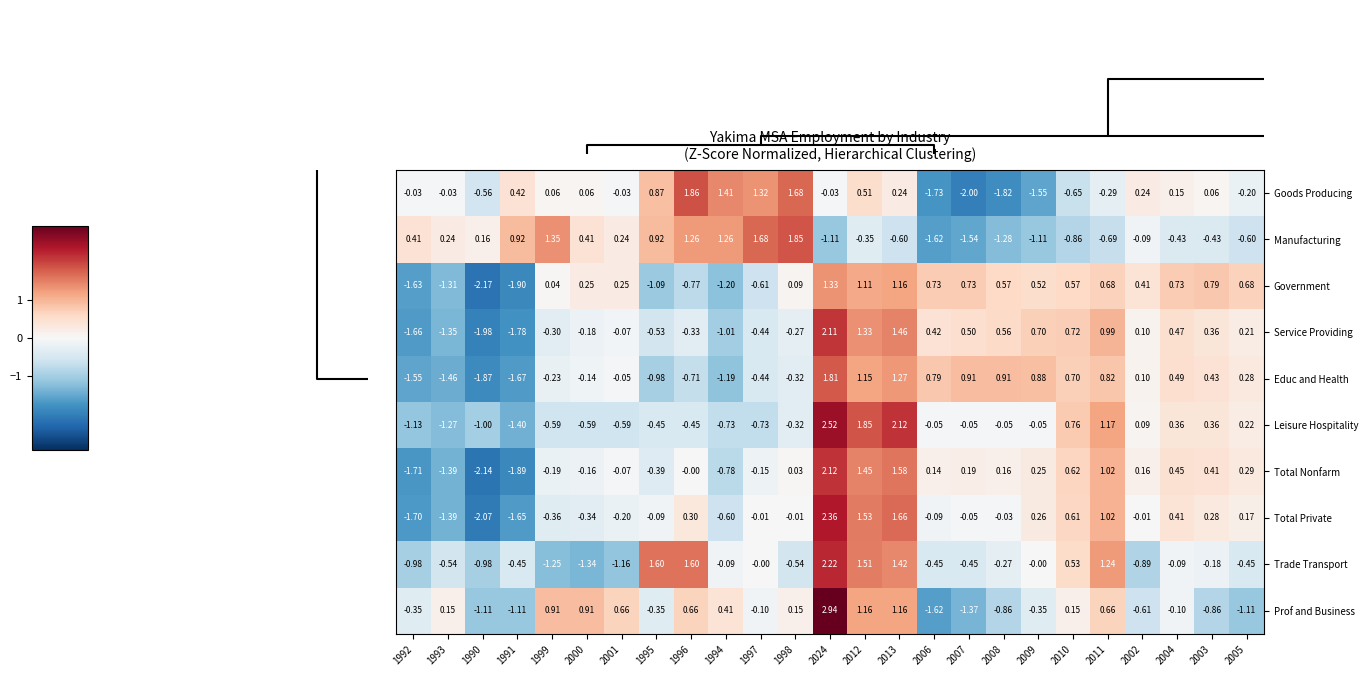

Which series has the largest total across all categories?

Service Providing